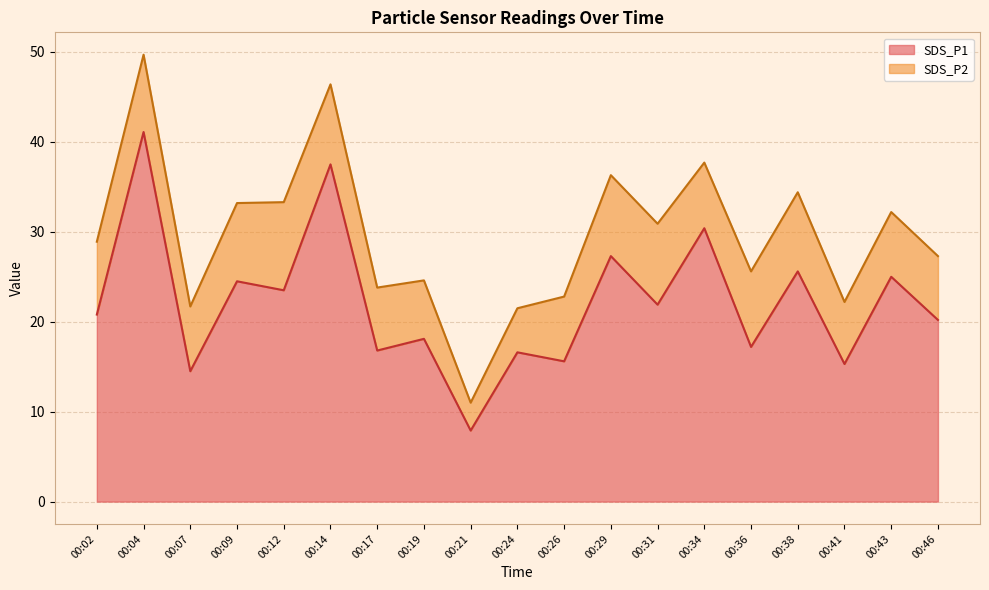

What is the smallest value displayed?

7.9